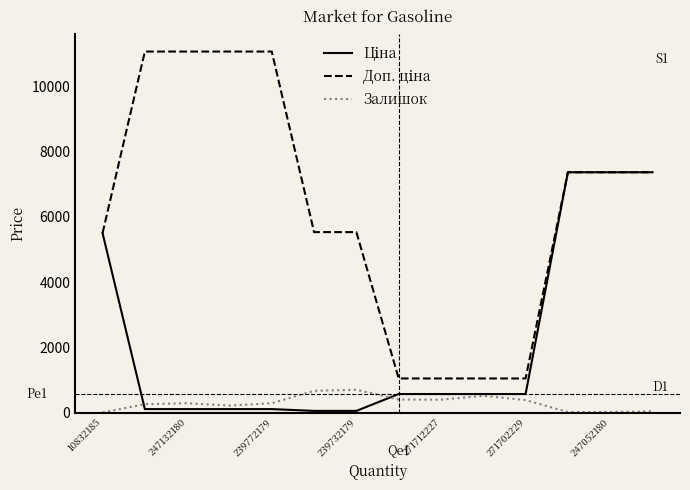

At how many categories does at least one series exceed 8087?

4